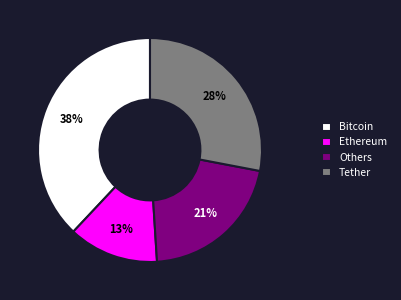

Which has a higher value, Tether or Ethereum?

Tether